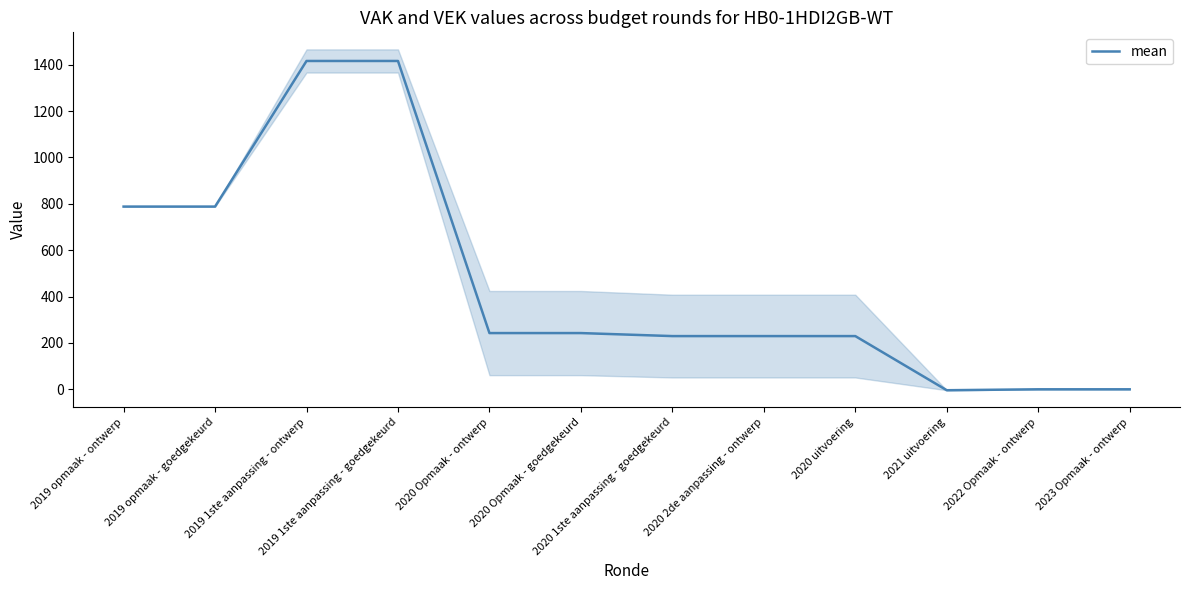

What is the ratio of the value at 2020 uitvoering to the value at 2019 1ste aanpassing - ontwerp?

0.2